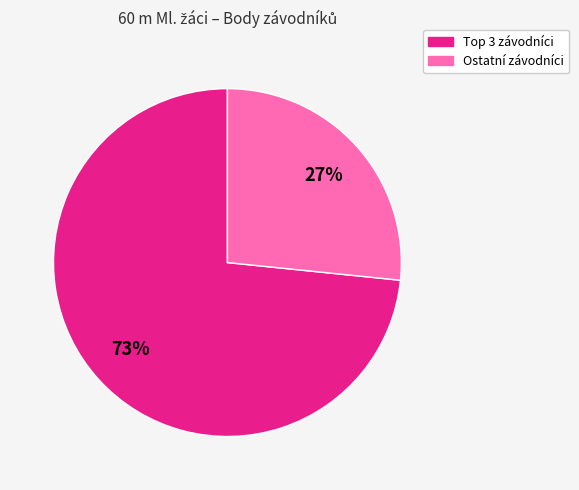

Rank the categories by value from highest to lowest.

Top 3 závodníci, Ostatní závodníci